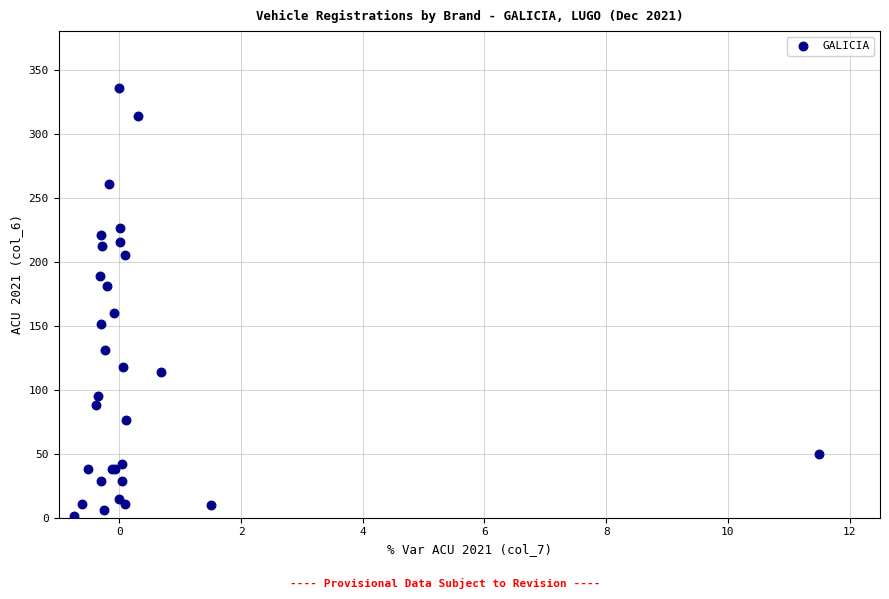

What Y value in the scatter plot is closest to 168?

160